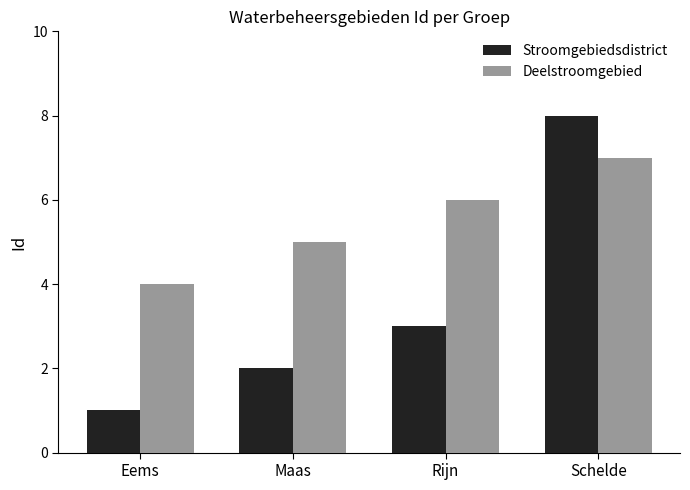

List the labels in order of Deelstroomgebied value, smallest first.

Eems, Maas, Rijn, Schelde